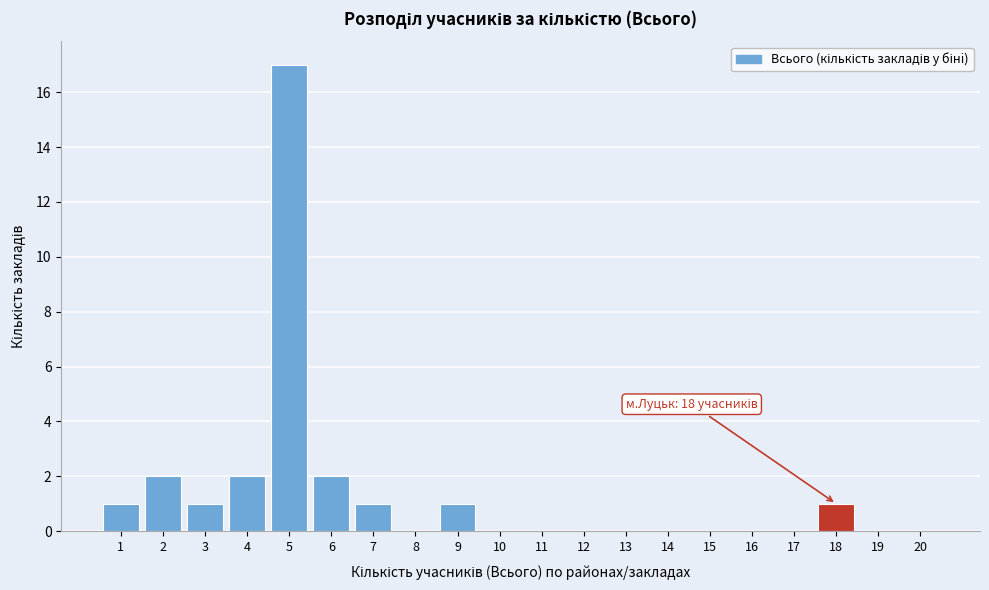

Reading left to right, list all the values displayed in this chart.

1=1	2=2	3=1	4=2	5=17	6=2	7=1	8=0	9=1	10=0	11=0	12=0	13=0	14=0	15=0	16=0	17=0	18=1	19=0	20=0